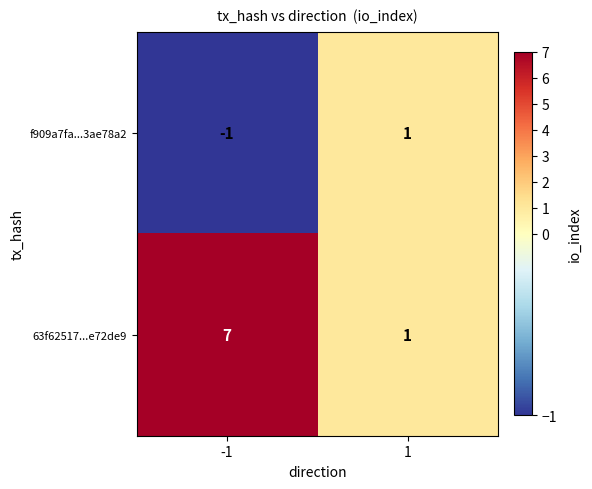

Reading left to right, list all the values displayed in this chart.

f909a7fa...3ae78a2: -1	1
63f62517...e72de9: 7	1